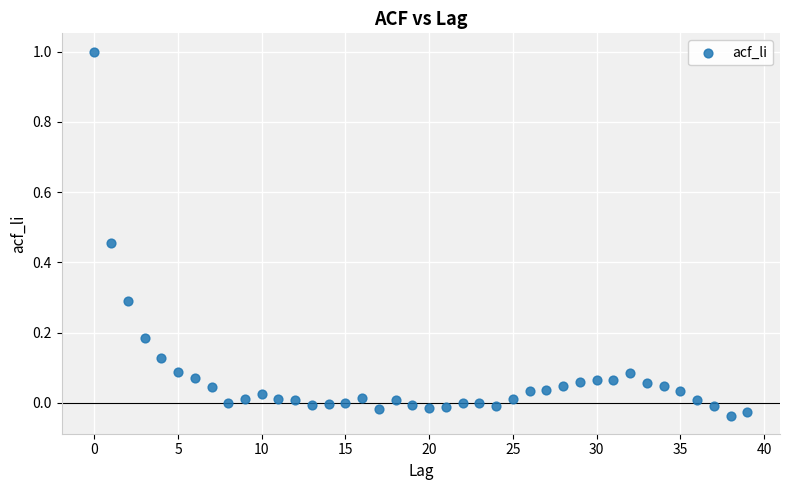

What is the range of Y values (max minus min)?

1.0